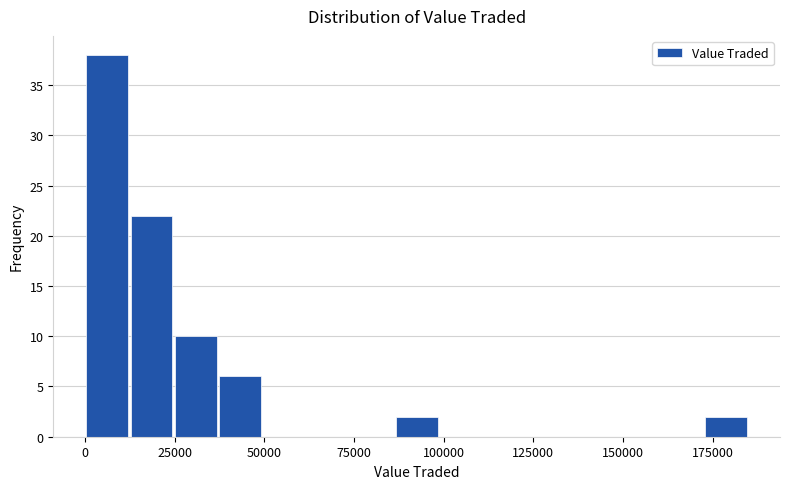

Around what value on the x-axis is the tallest bar? Give the approximate position of its centre, as read against the axis.

5000